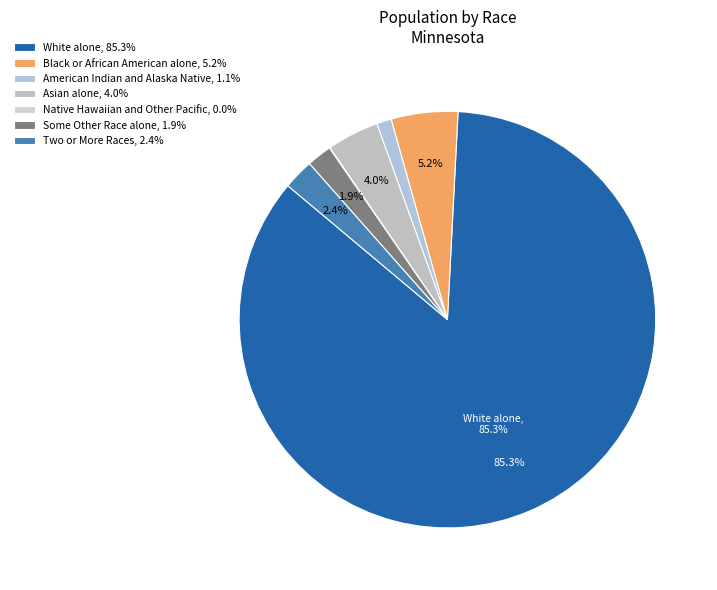

Which category has the biggest portion of the pie?

White alone